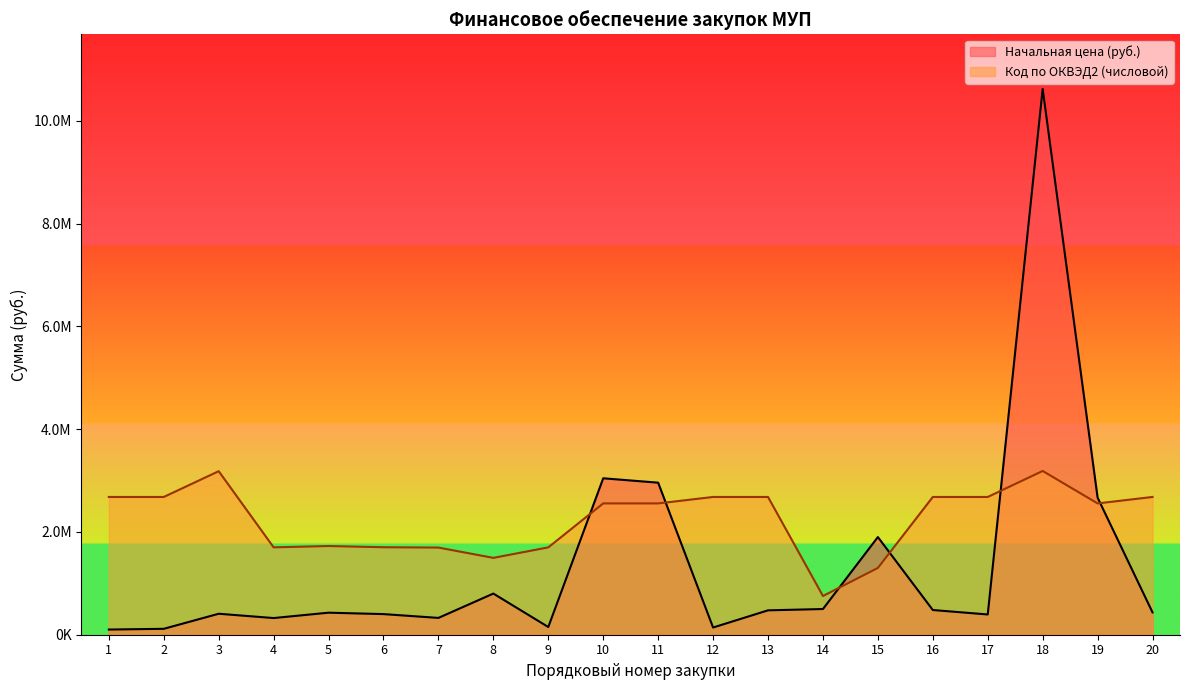

What is the difference between the second highest and second lowest values in the Код по ОКВЭД2 (числовой) series?

1882333.2